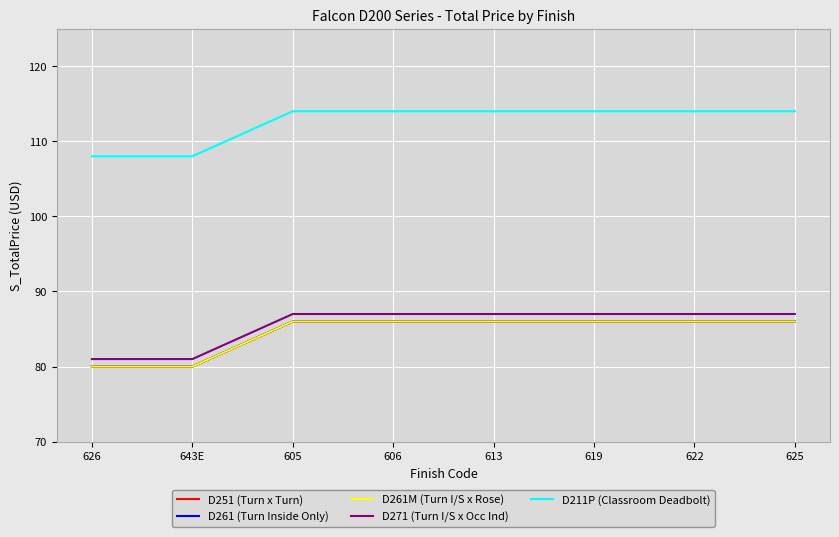

Does the chart have visible grid lines?

Yes